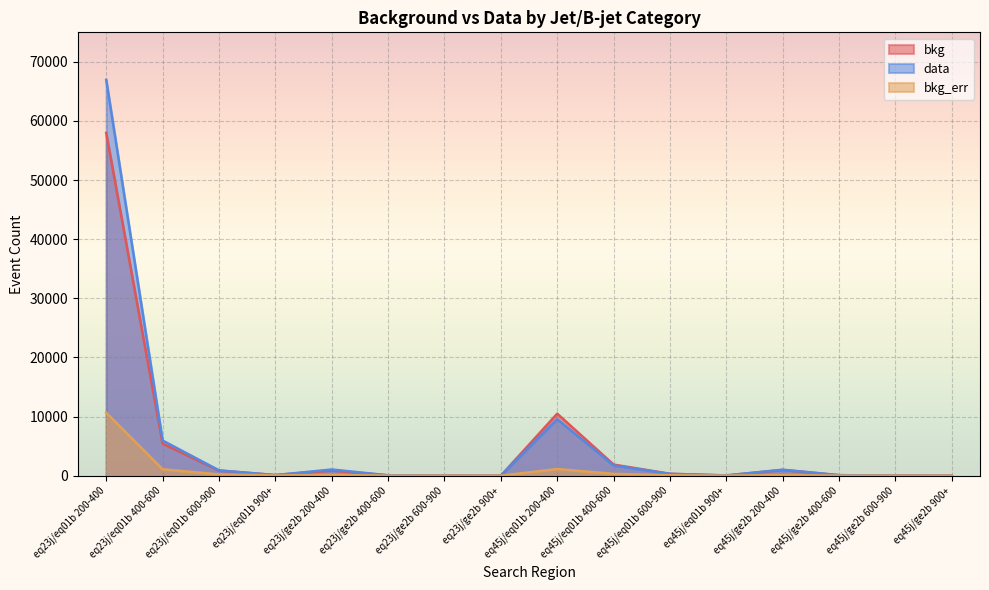

Between which two adjacent categories do bkg_err and data first intersect?

eq23j/ge2b 600-900 and eq23j/ge2b 900+